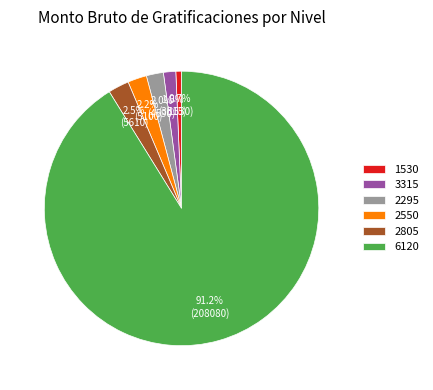

Which category has the biggest portion of the pie?

6120